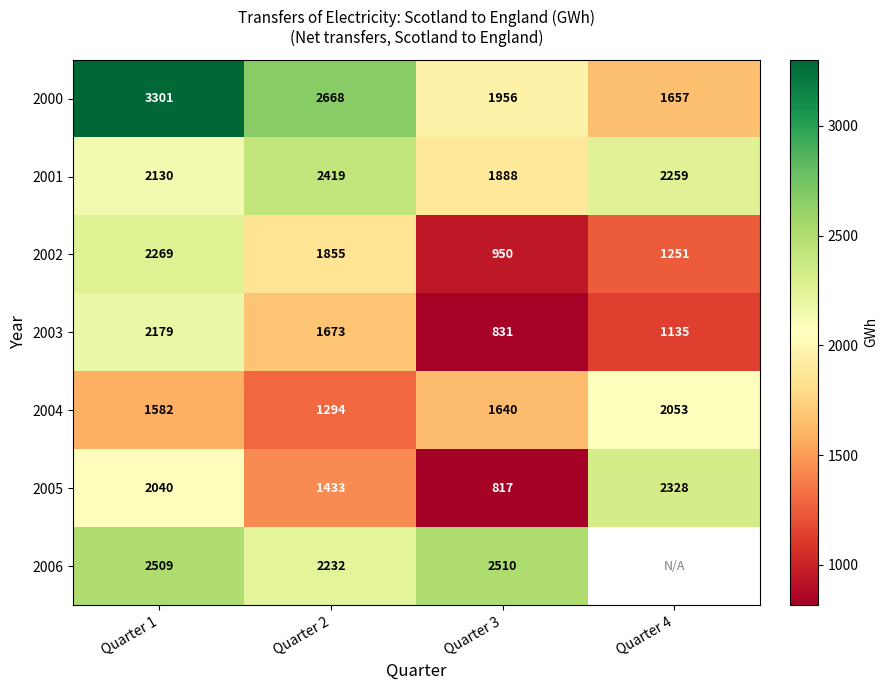

Between Quarter 3 and Quarter 4, which is larger?

Quarter 3